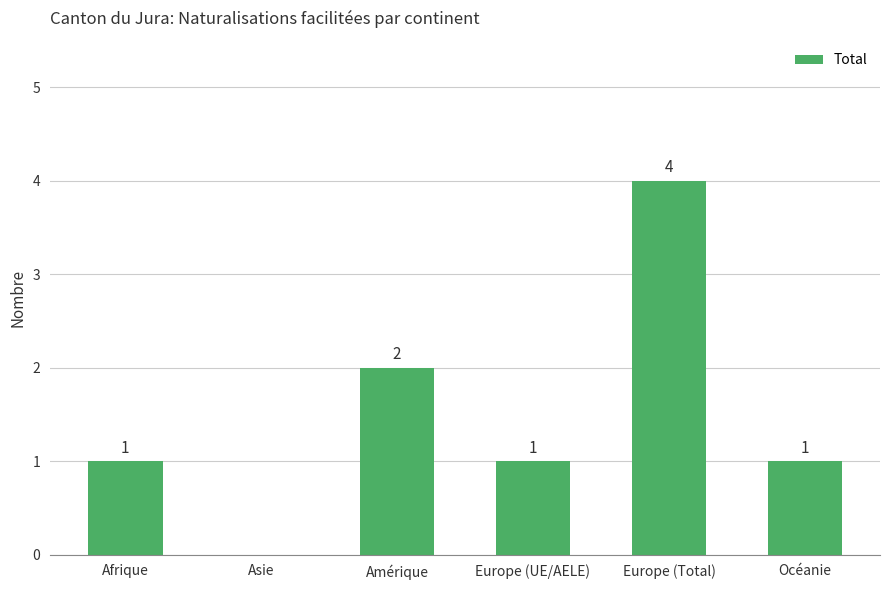

Which category has the highest value across all series?

Europe (Total)